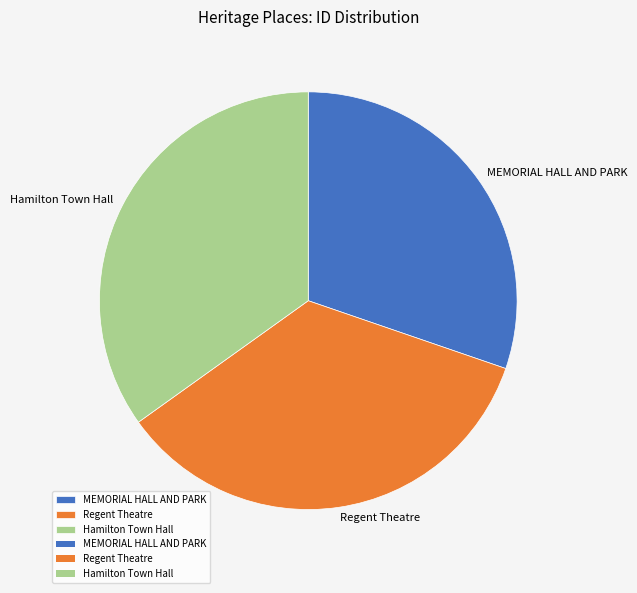

Which has a higher value, Hamilton Town Hall or MEMORIAL HALL AND PARK?

Hamilton Town Hall